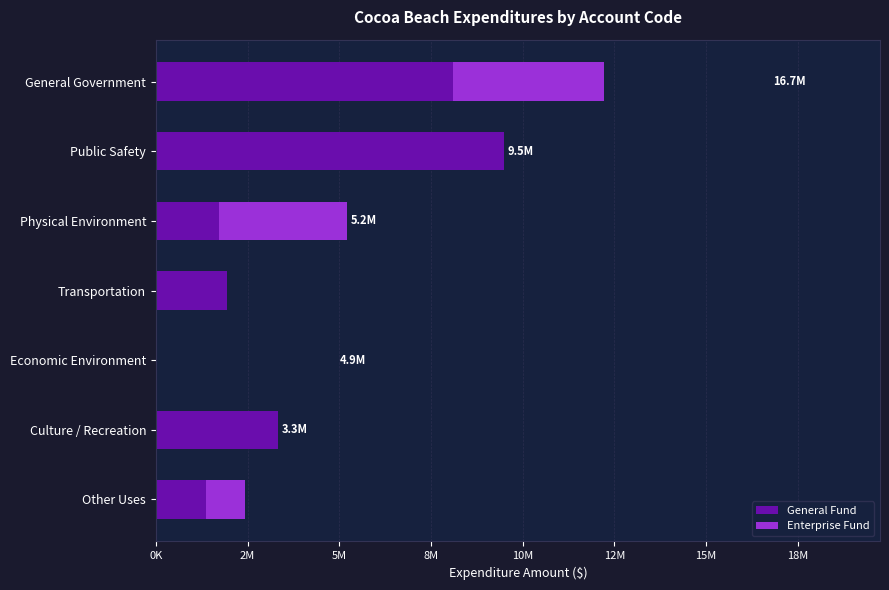

What are all the series names shown in the legend?

General Fund, Enterprise Fund